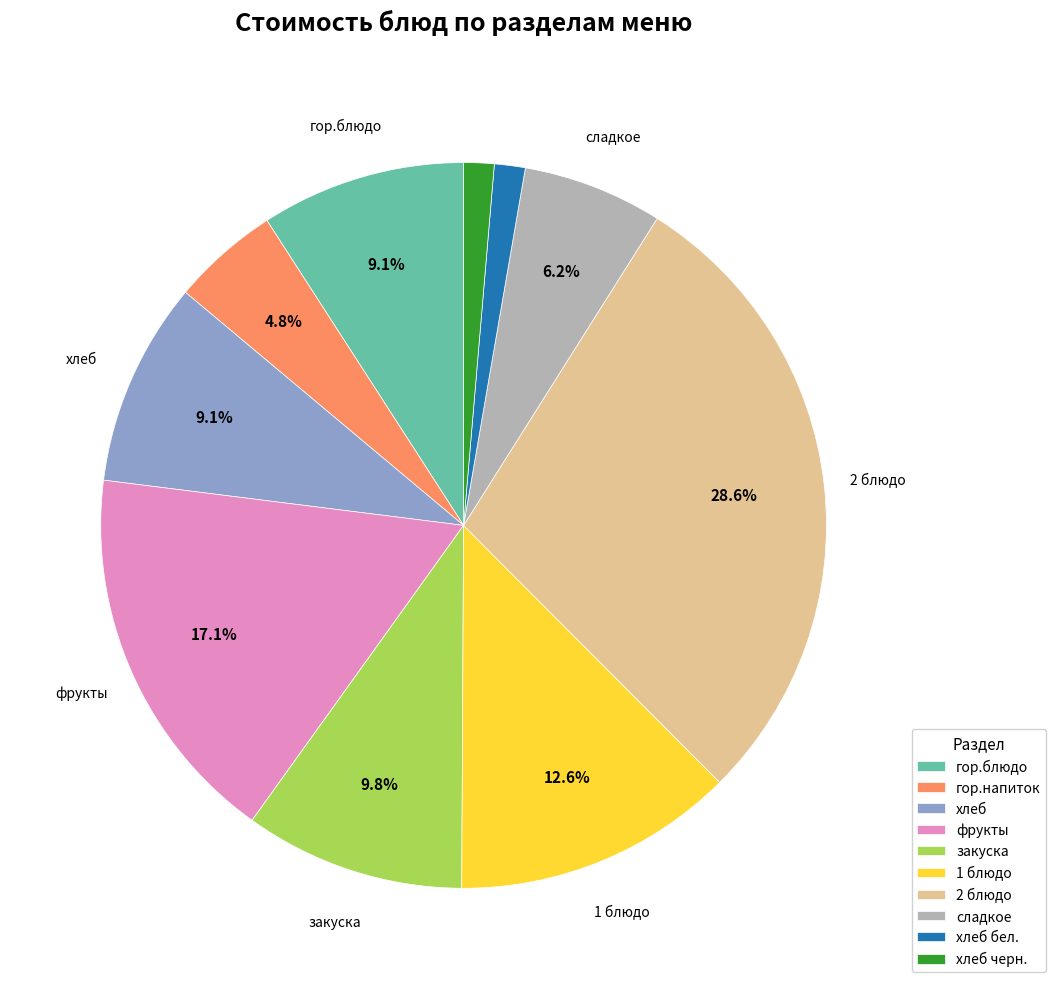

What percentage is NOT represented by 2 блюдо?

71.4%